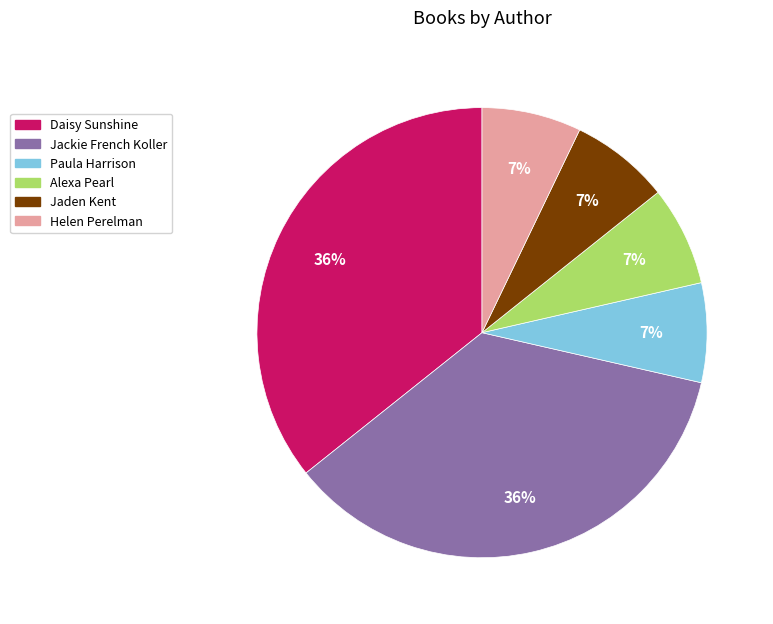

The Alexa Pearl slice represents 22% of the pie. True or false?

False